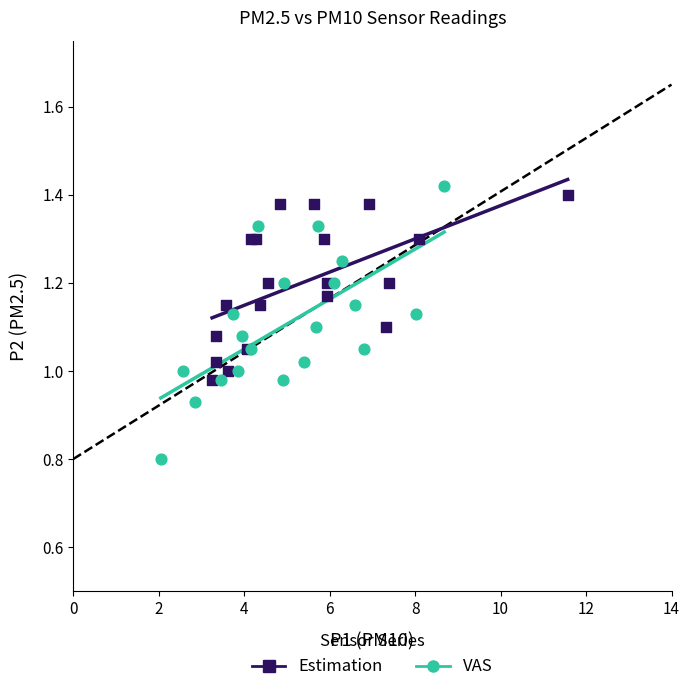

Which series has the largest Y range (max minus min)?

VAS